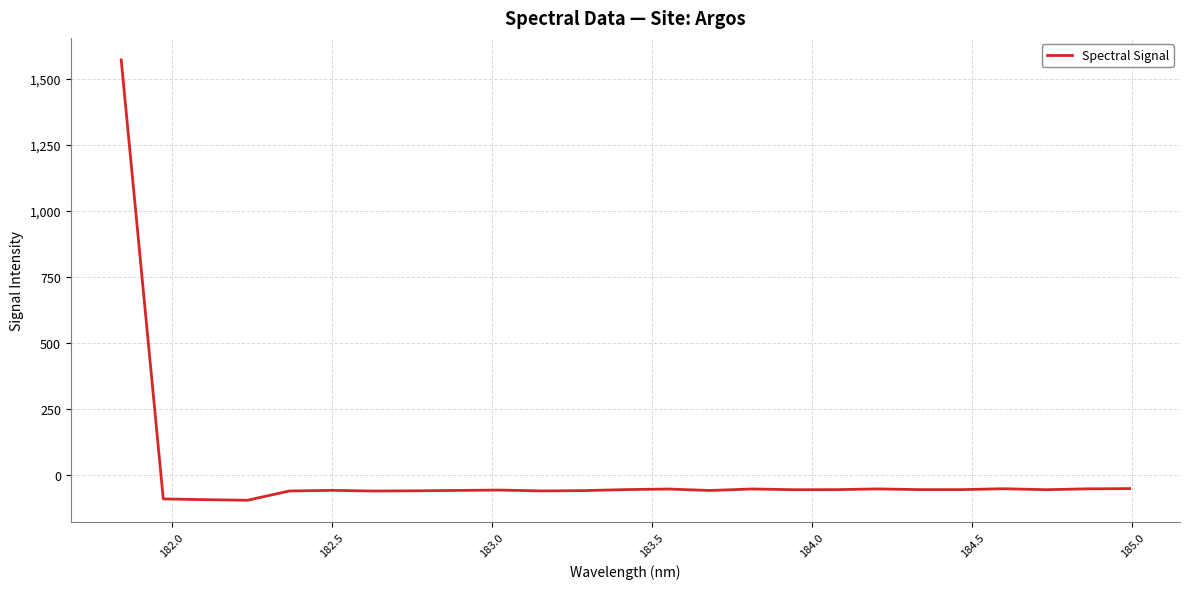

What is the greatest value displayed?

1571.7